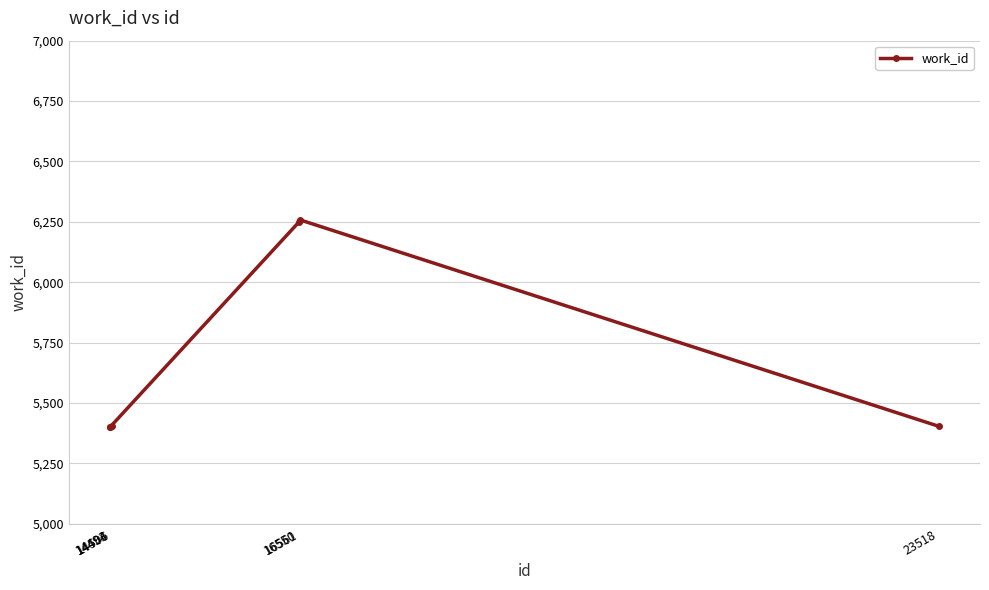

What is the value of the 1st point from the left?

5401